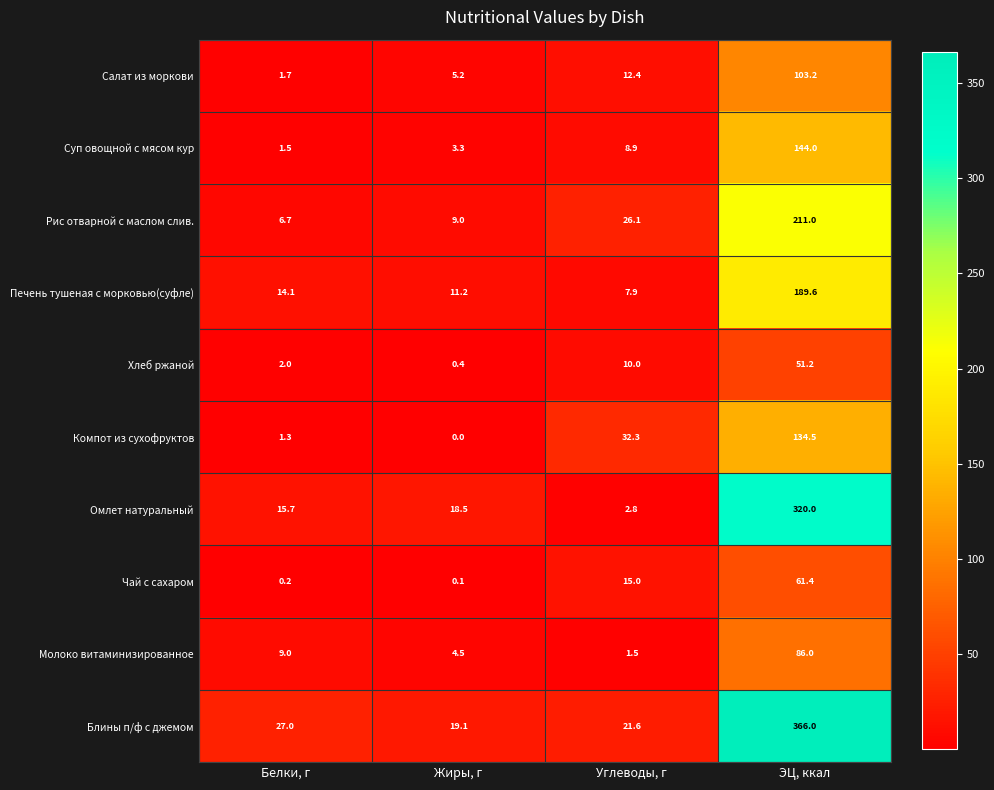

Which label corresponds to the smallest value in the chart?

Жиры, г